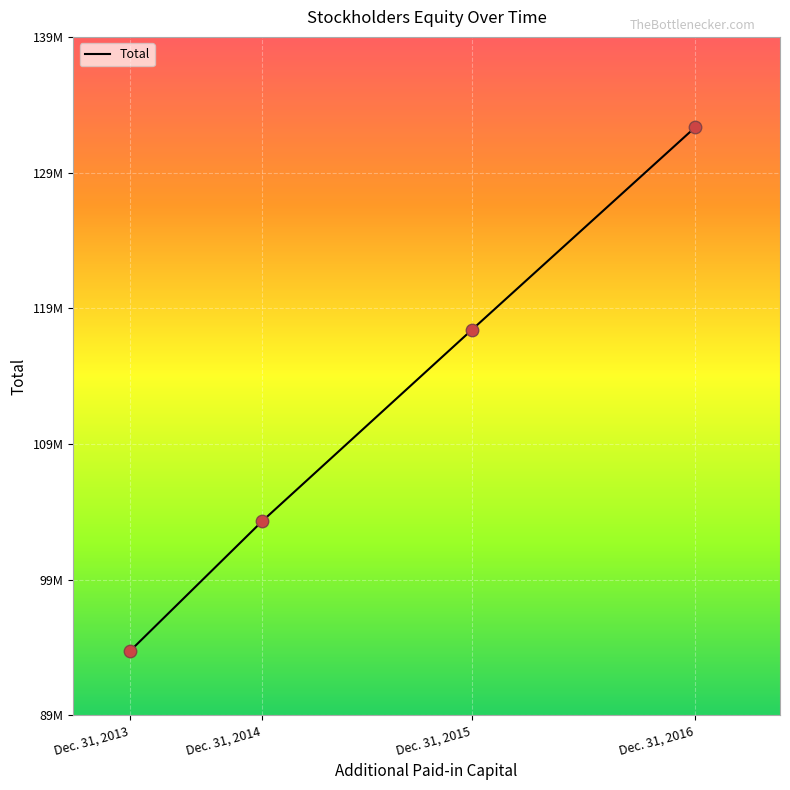

Approximately how many times larger is the value at Dec. 31, 2016 compared to Dec. 31, 2014?

1.3